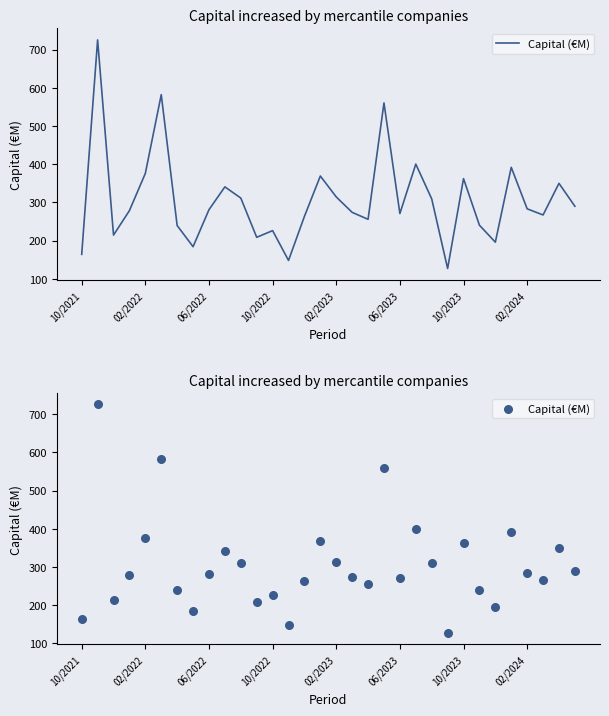

What is the change in value from 06/2022 to 20?

+56.4